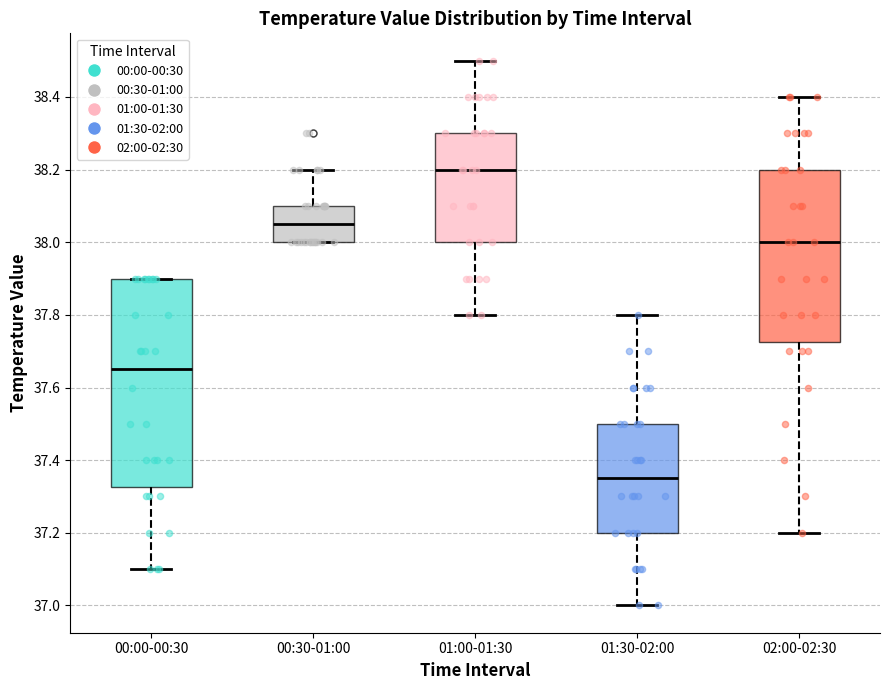

Reading left to right, read every box against the y-axis: the position of its median line, the range the box covers, and the ends of its whiskers. The values are not printed on the chart, so give them approximately, as read against the axis.

00:00-00:30: median 37.66, box 37.32 to 37.90, whiskers 37.10 to 37.90
00:30-01:00: median 38.06, box 38.00 to 38.10, whiskers 38.00 to 38.20
01:00-01:30: median 38.20, box 38.00 to 38.30, whiskers 37.80 to 38.50
01:30-02:00: median 37.36, box 37.20 to 37.50, whiskers 37.00 to 37.80
02:00-02:30: median 38.00, box 37.72 to 38.20, whiskers 37.20 to 38.40